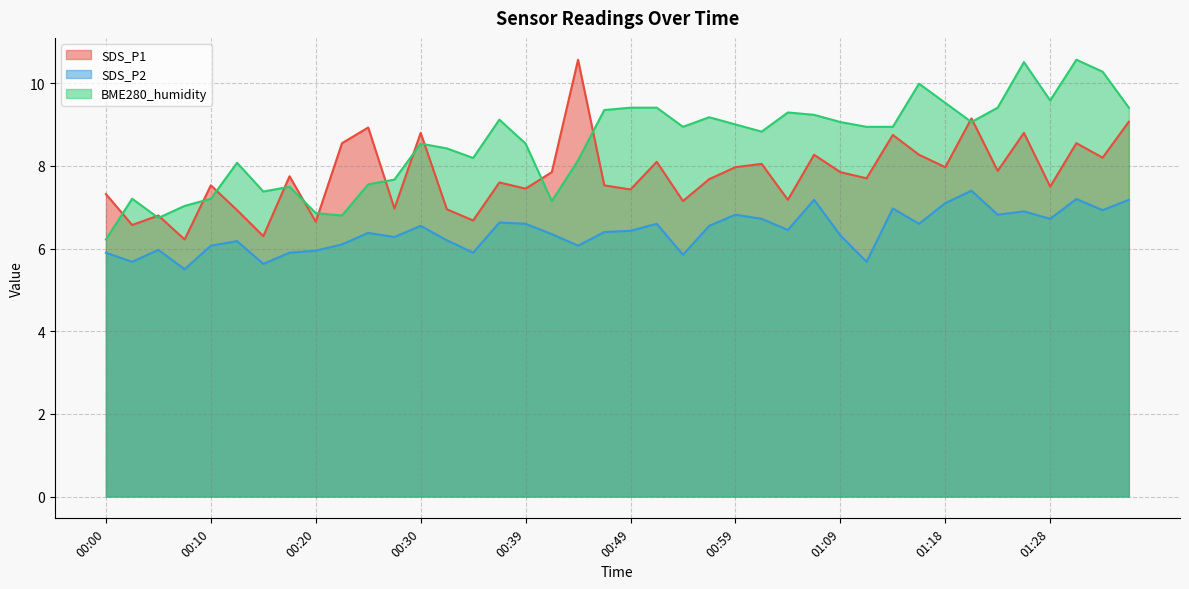

What is the value of the SDS_P1 point at the 31st from the left?

8.8